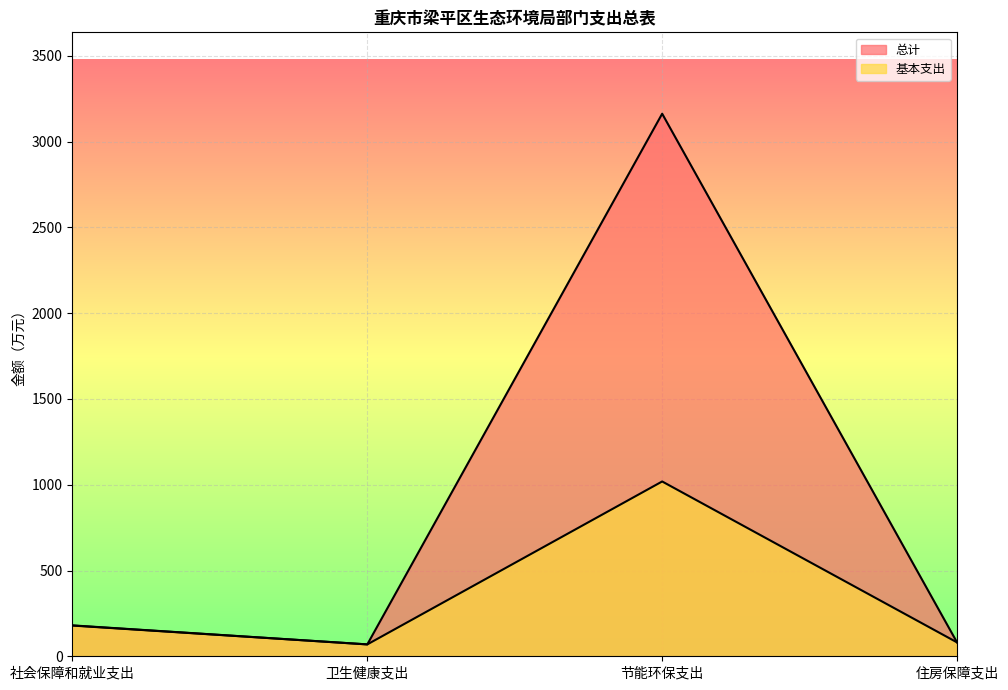

True or false: 基本支出 and 总计 cross at least once.

False